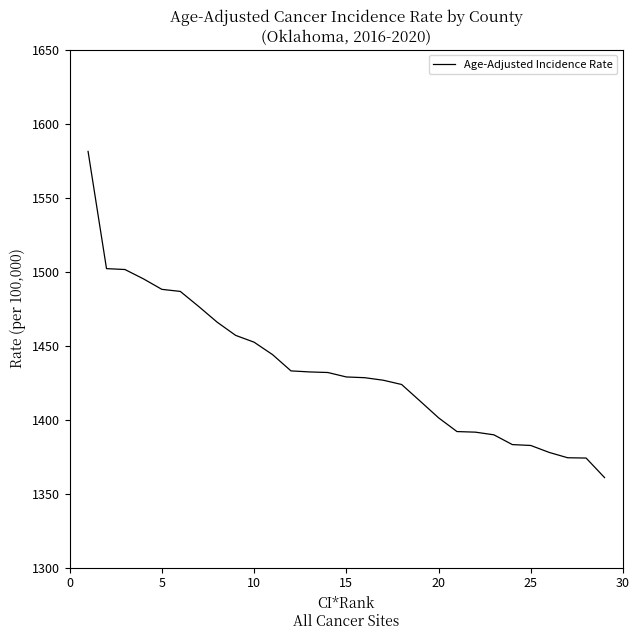

How many lines are shown in the chart?

1